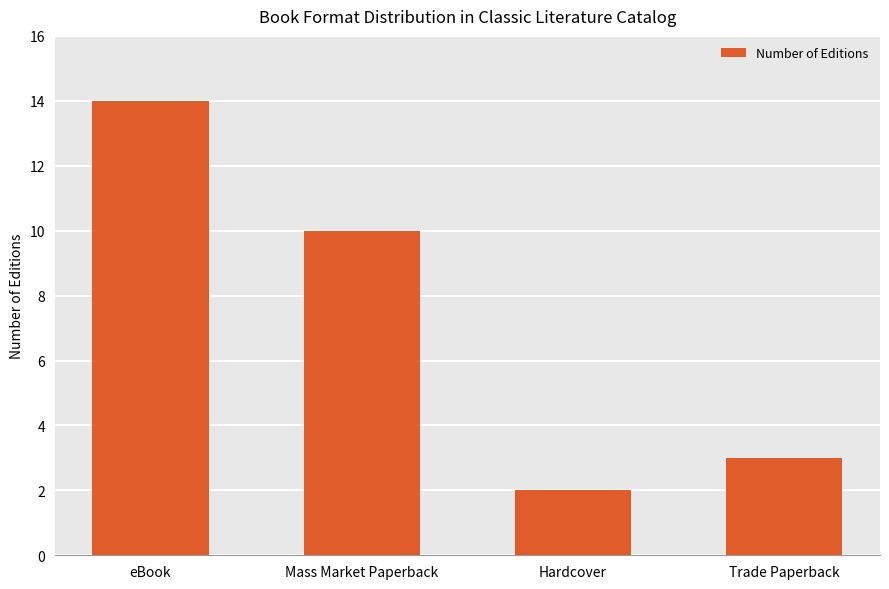

The value at Hardcover is 3. True or false?

False